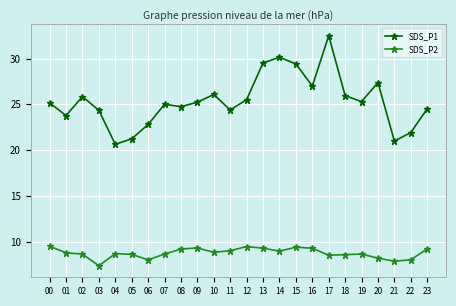

Which series changed the most between 00 and 21?

SDS_P1